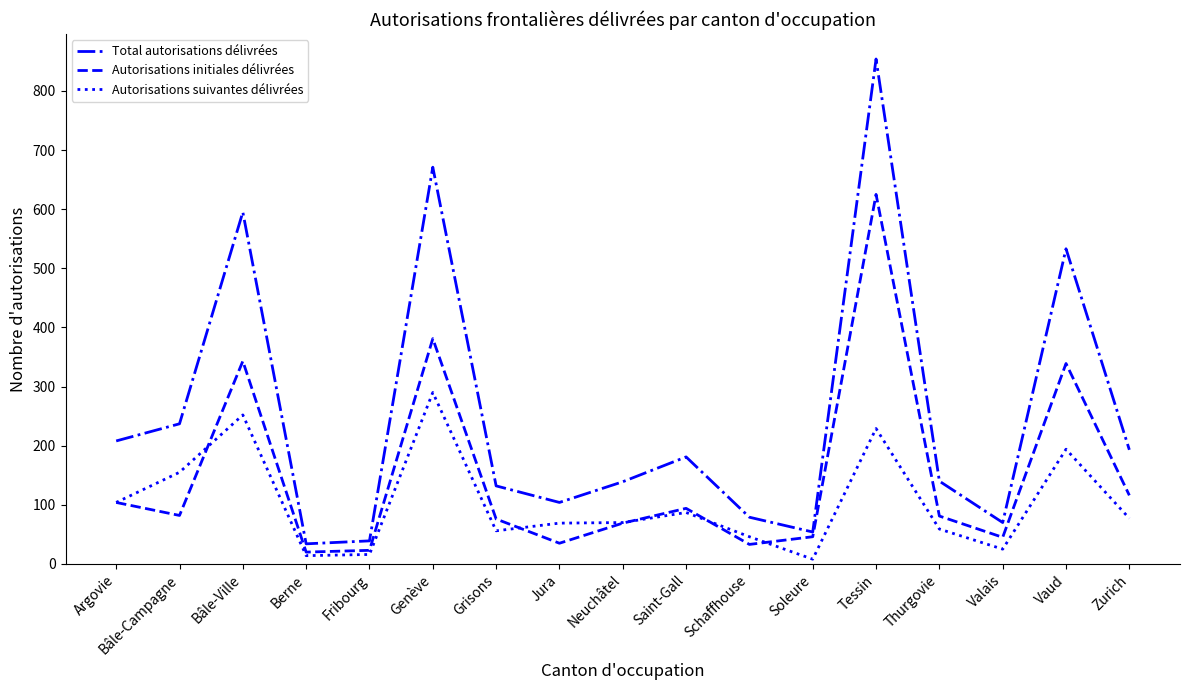

Is it true that Total autorisations délivrées equals 54 at Soleure?

True